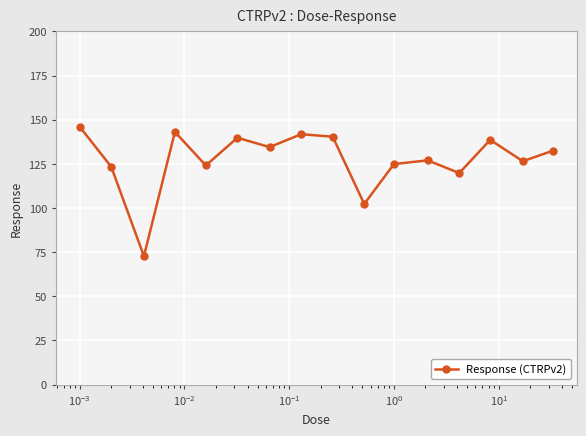

What is the difference between the second highest and second lowest values?

40.8